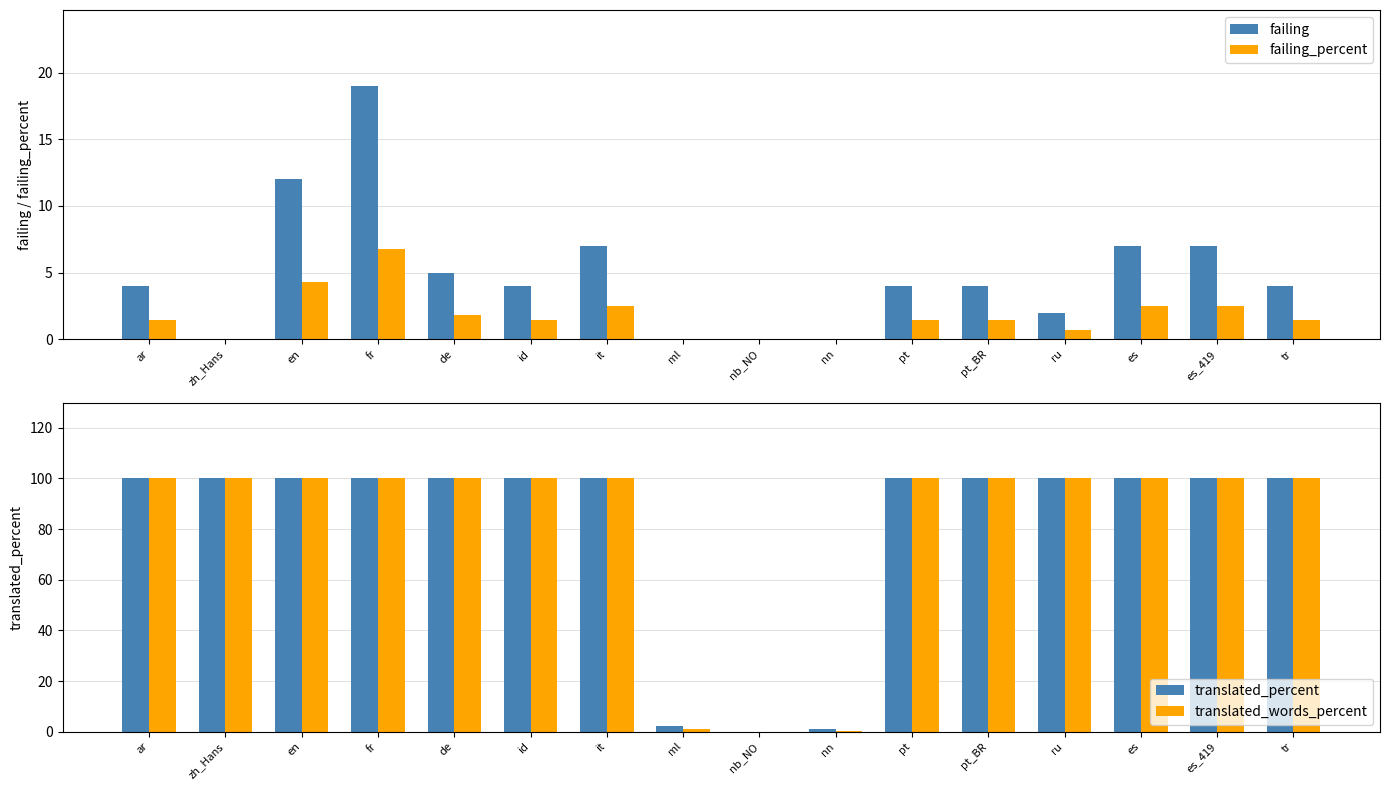

Between ar and es, which is larger?

es